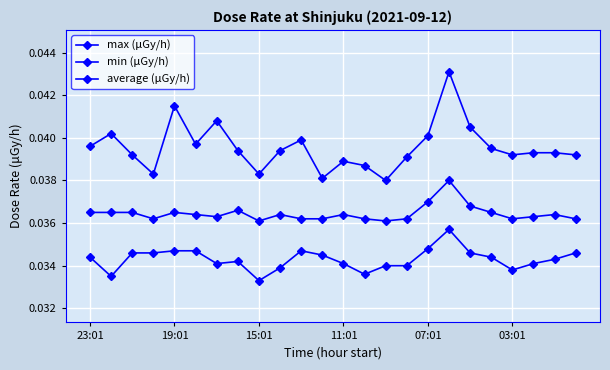

What is the sum of all max (μGy/h) values?

0.9